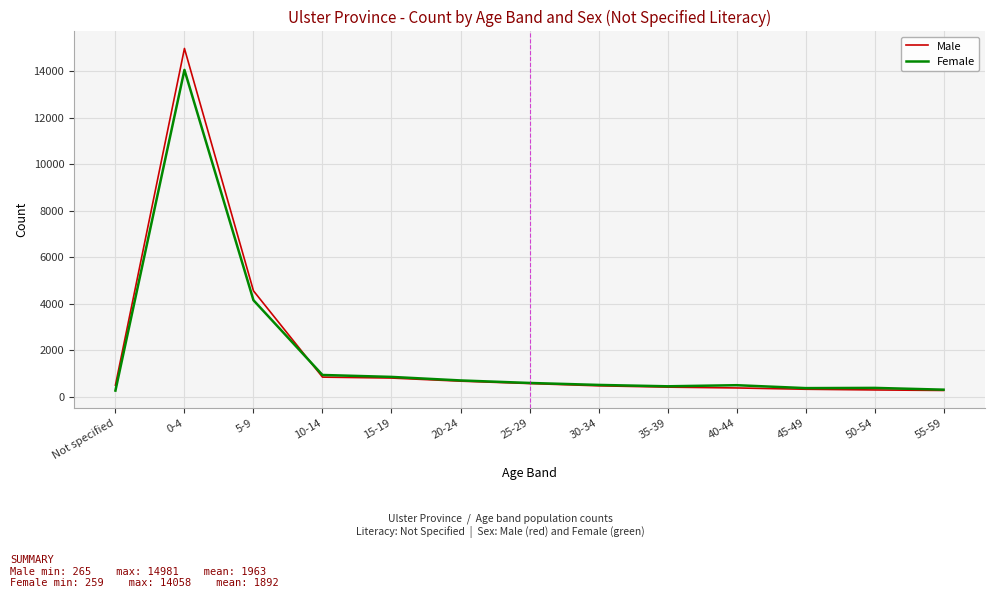

Where does the Female series first go above 503?

0-4